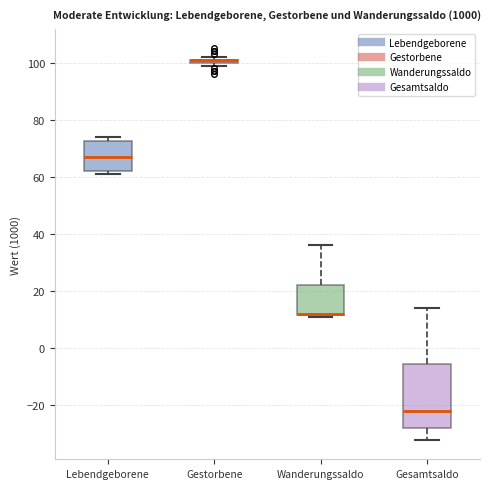

Which box is the tallest, from its lower edge to its upper edge?

Gesamtsaldo